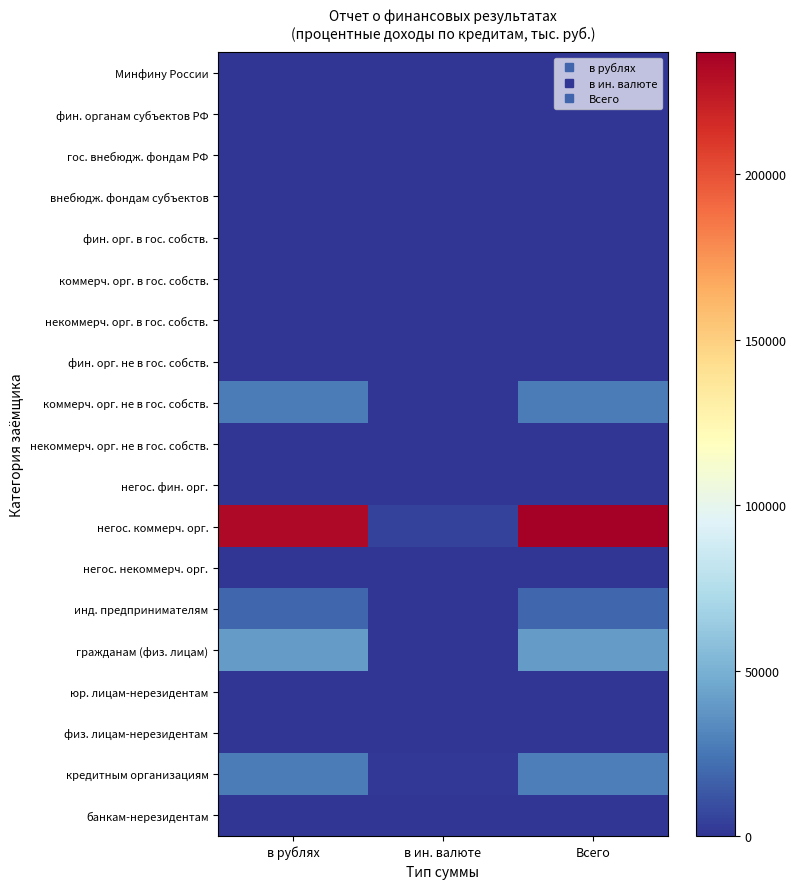

Which series has the largest total across all categories?

негос. коммерч. орг.